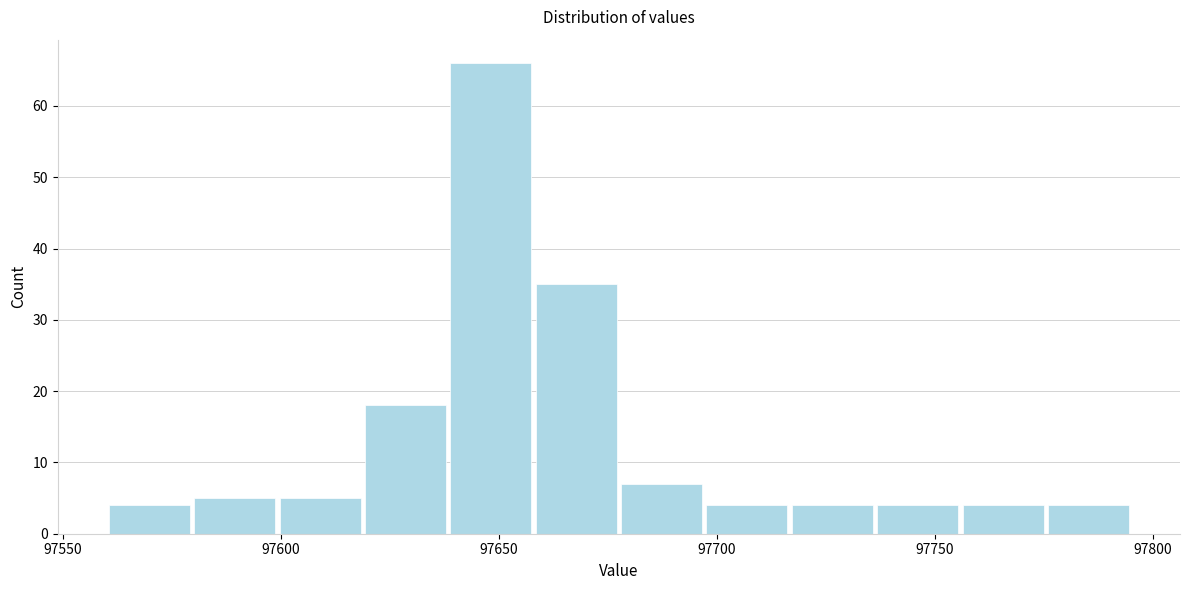

Around what value on the x-axis is the tallest bar? Give the approximate position of its centre, as read against the axis.

97650